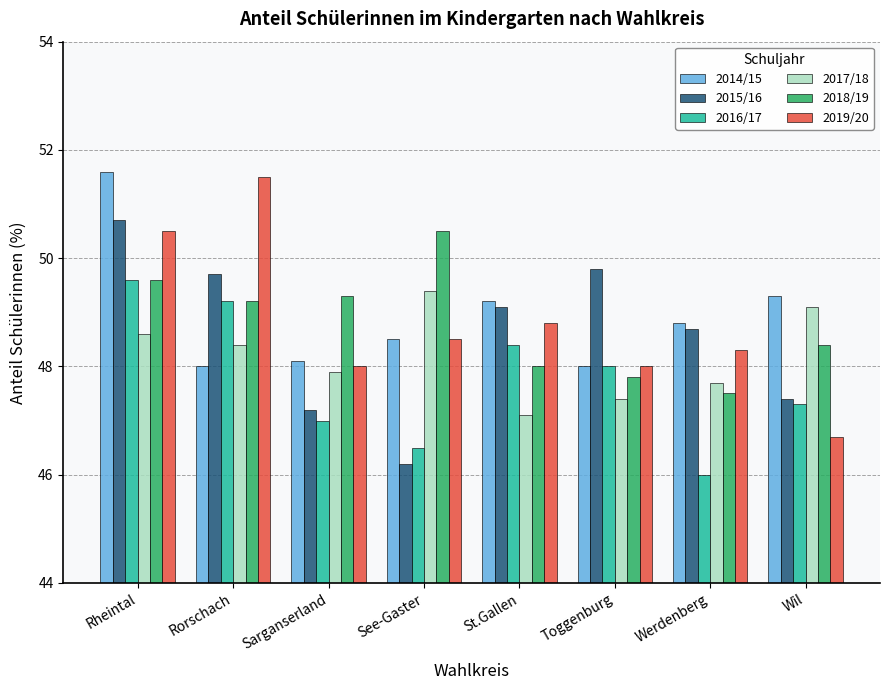

At how many categories does at least one series exceed 50?

3